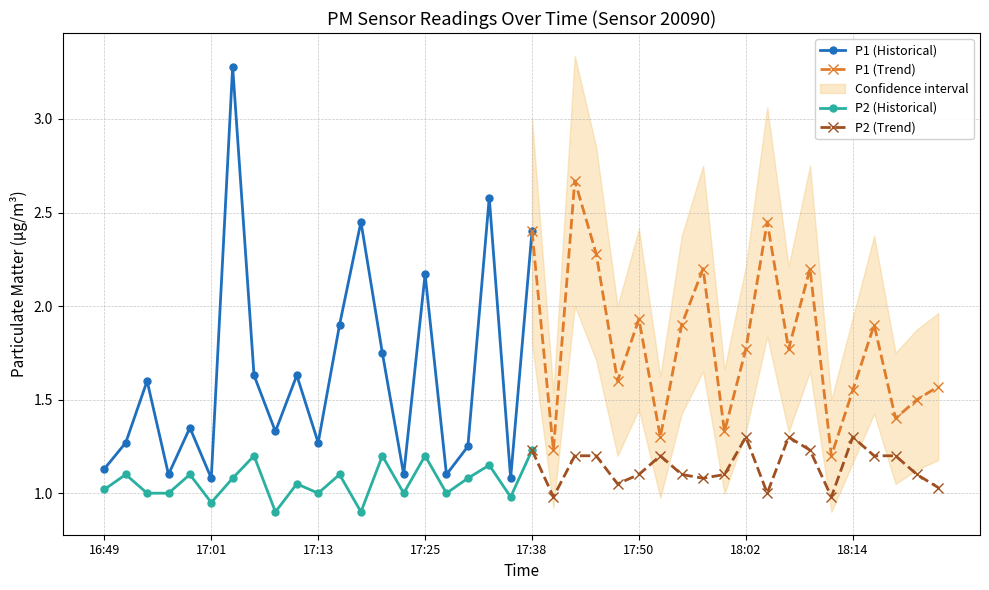

What is the label of the 25th point from the left?

17:47